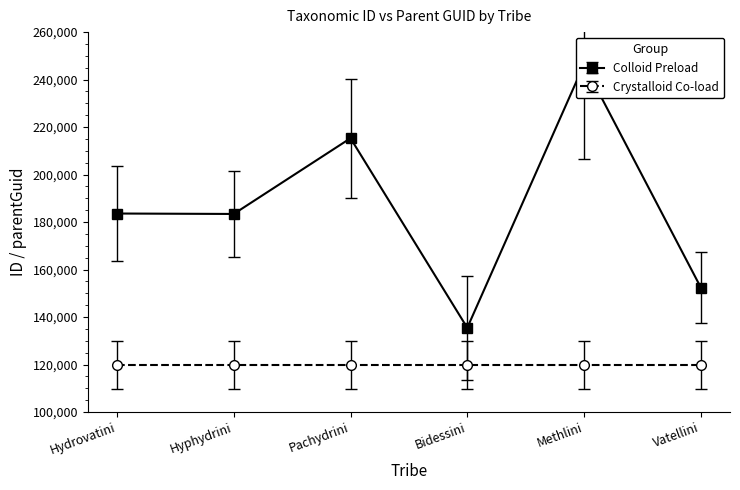

What is the greatest value displayed?

246450